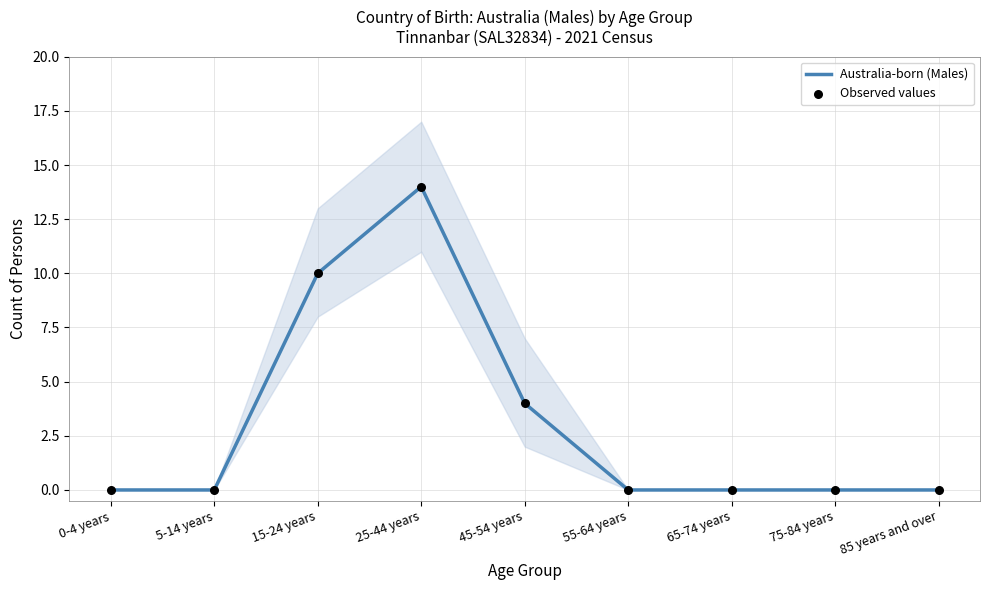

At how many categories does at least one series exceed 8?

2